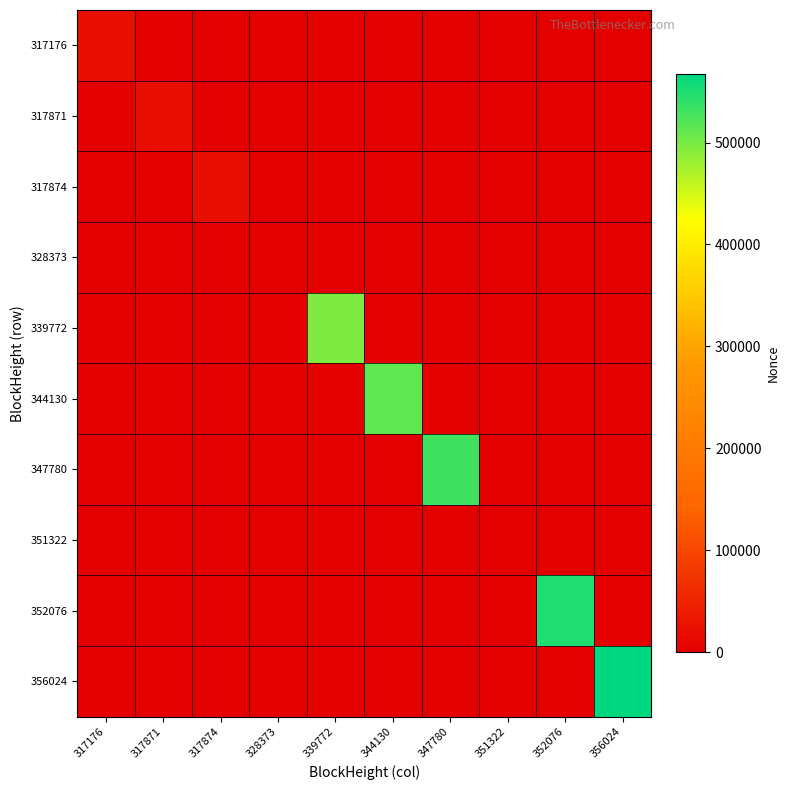

What is the spread (max minus min) of values at 317176?

21448